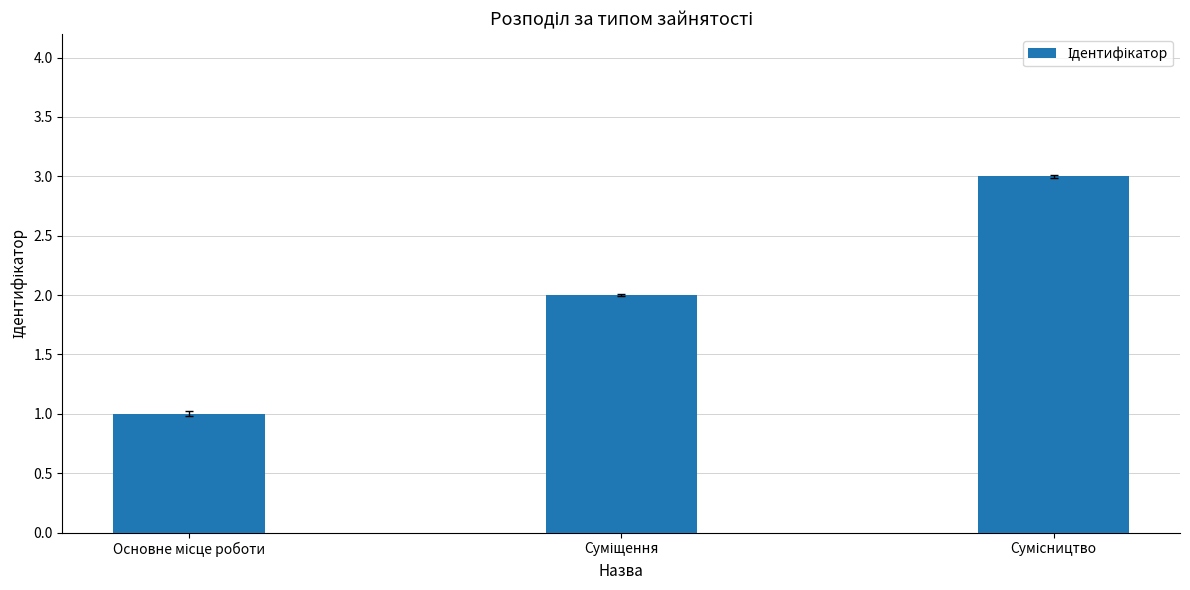

What is the sum of all values?

6